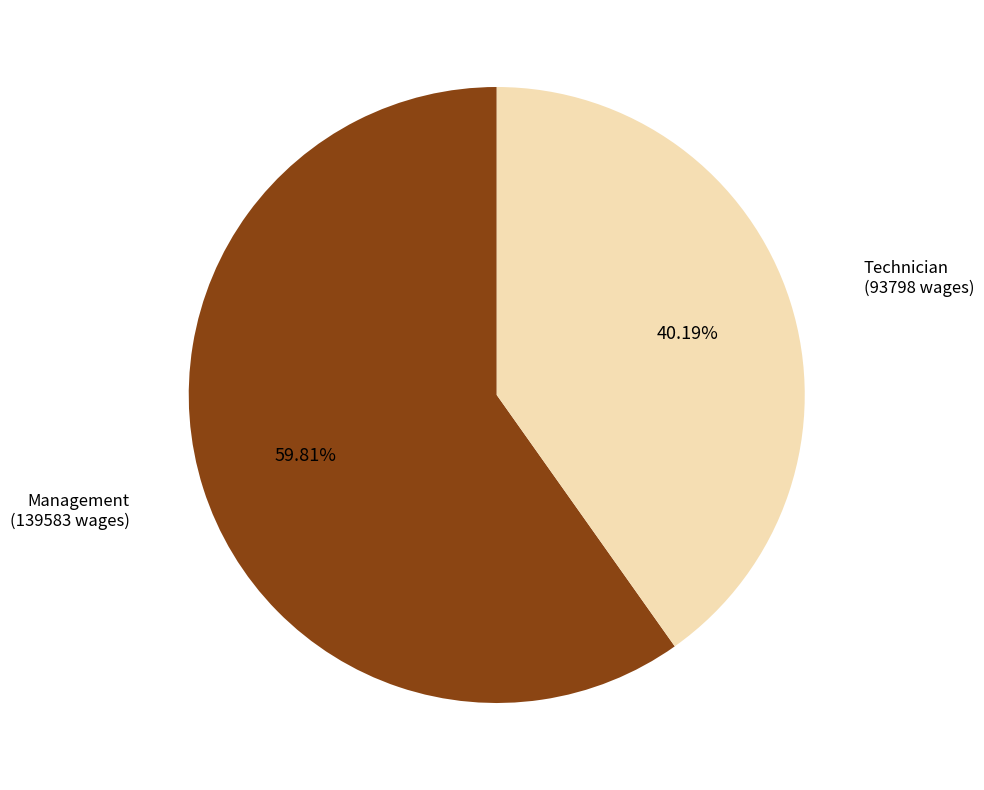

How many segments does this pie chart have?

2